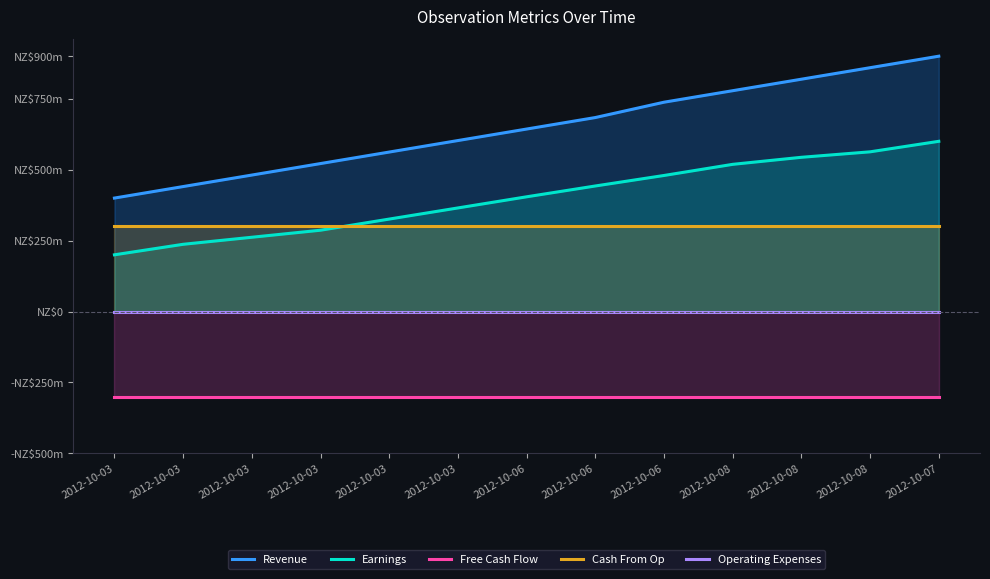

How many lines are shown in the chart?

5